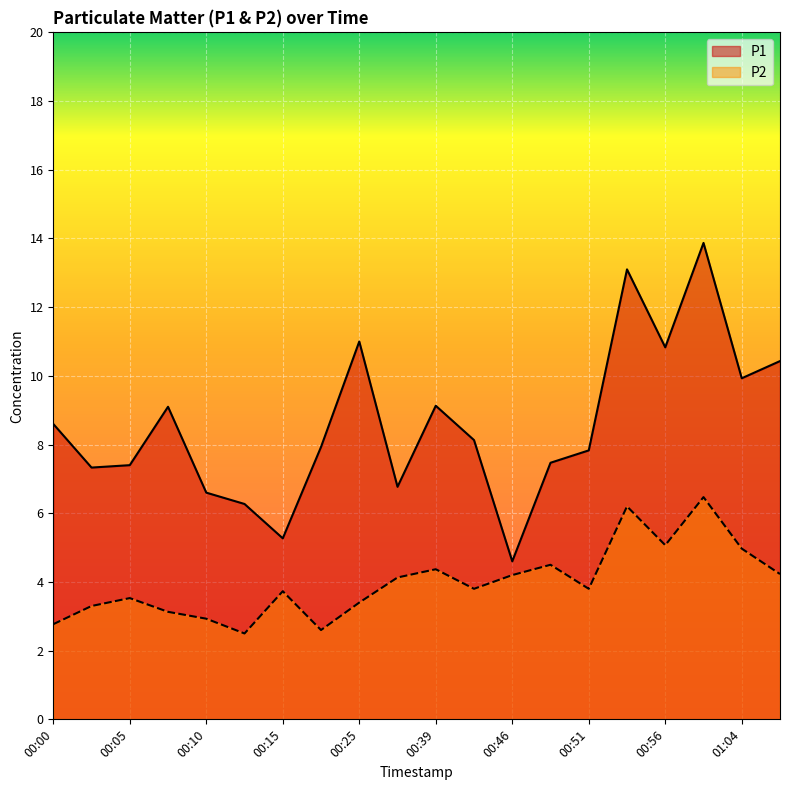

How many data points does each series have?

20